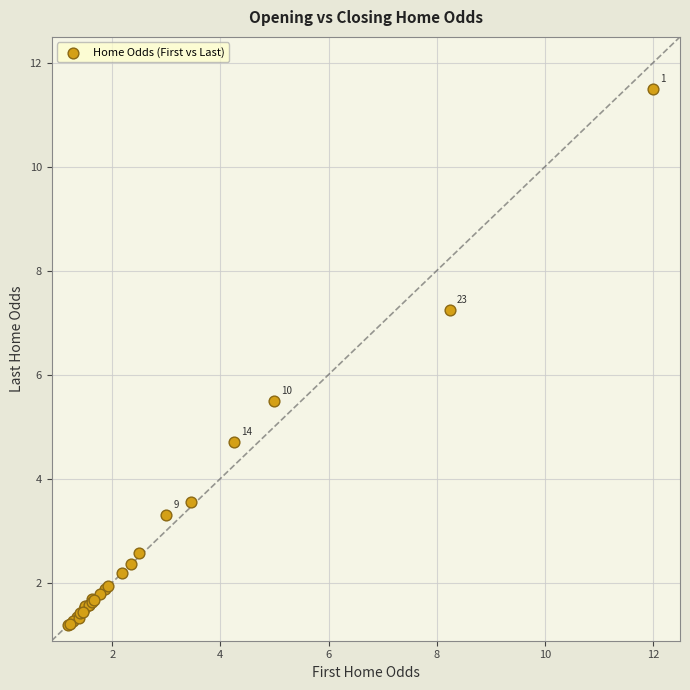

What Y value in the scatter plot is closest to 6?

5.5